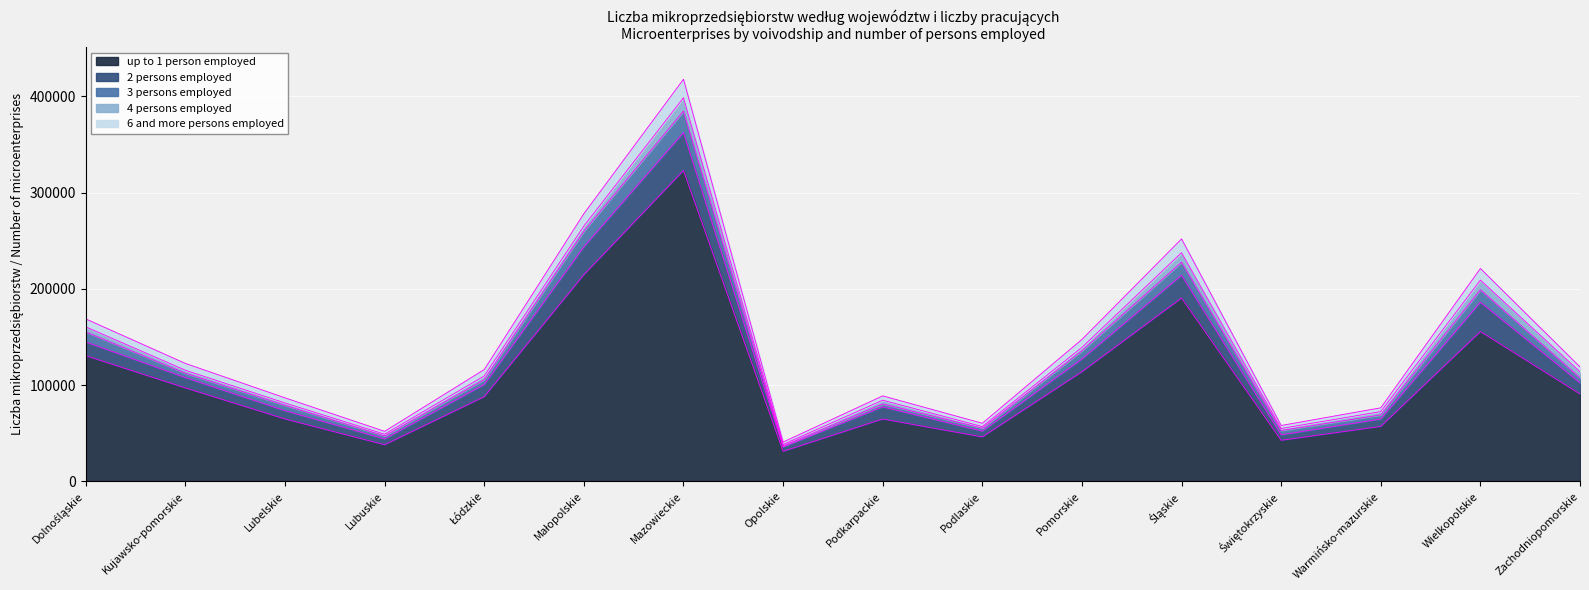

The up to 1 person employed series shows 154460 at Kujawsko-pomorskie. True or false?

False